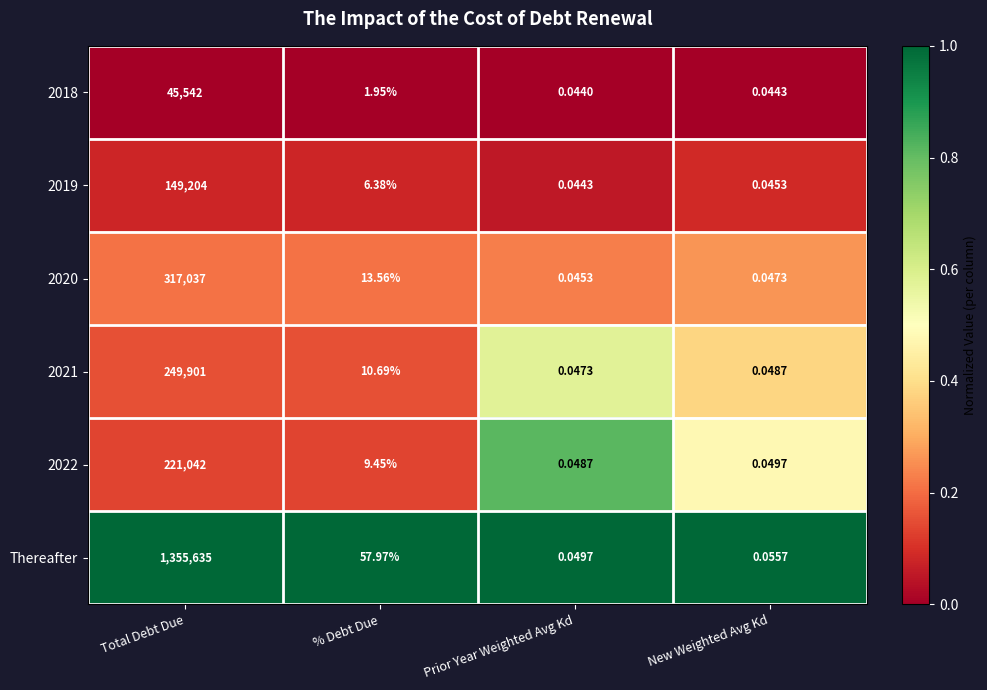

At which category does the chart reach its peak across all series?

Total Debt Due